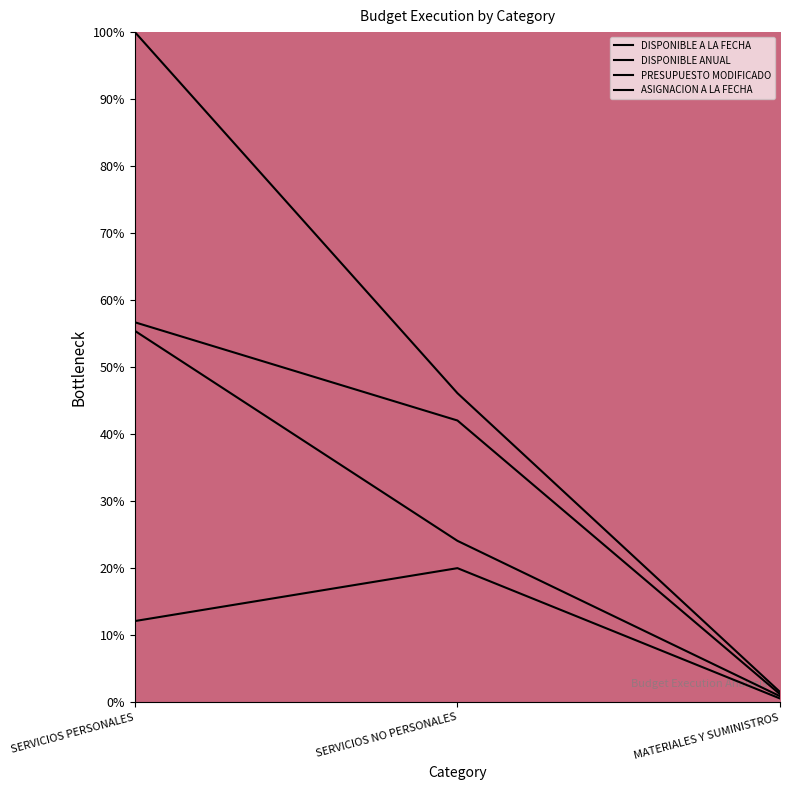

What is the greatest value displayed?

100.0